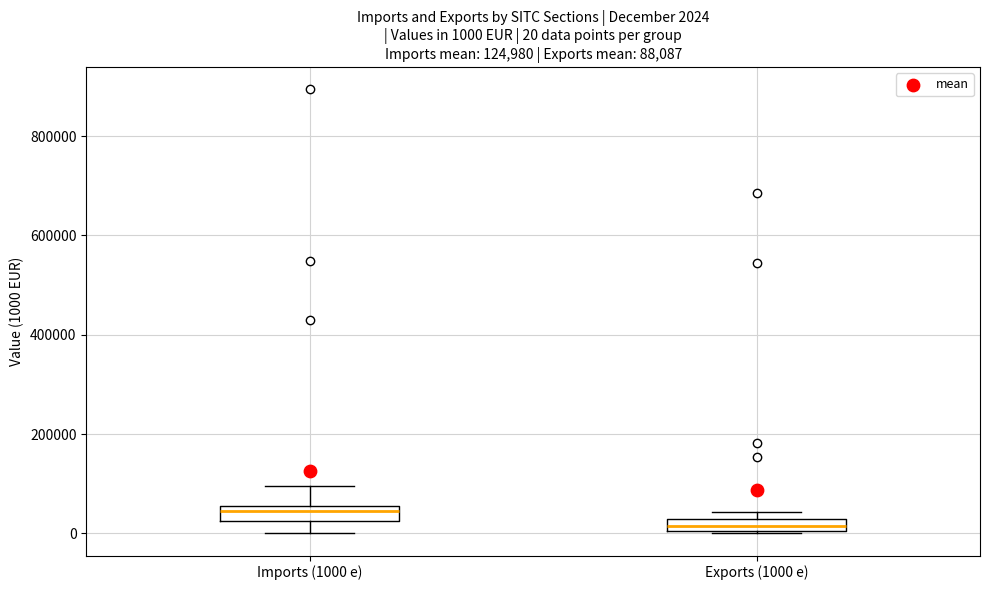

Which box's median line is the lowest?

Exports (1000 e)